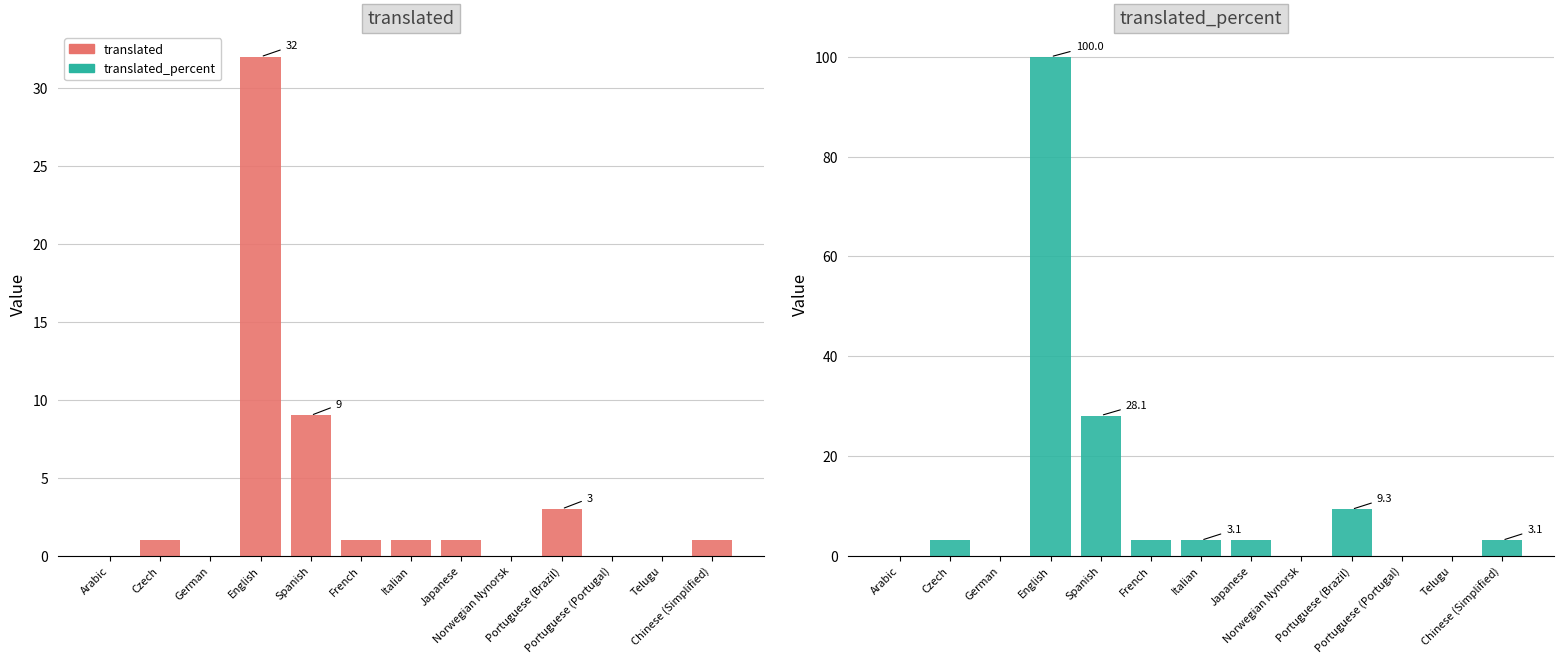

Reading left to right, what are all the values shown in this chart?

translated: Arabic=0.0	Czech=1.0	German=0.0	English=32.0	Spanish=9.0	French=1.0	Italian=1.0	Japanese=1.0	Norwegian Nynorsk=0.0	Portuguese (Brazil)=3.0	Portuguese (Portugal)=0.0	Telugu=0.0	Chinese (Simplified)=1.0
translated_percent: Arabic=0.0	Czech=3.1	German=0.0	English=100.0	Spanish=28.1	French=3.1	Italian=3.1	Japanese=3.1	Norwegian Nynorsk=0.0	Portuguese (Brazil)=9.3	Portuguese (Portugal)=0.0	Telugu=0.0	Chinese (Simplified)=3.1